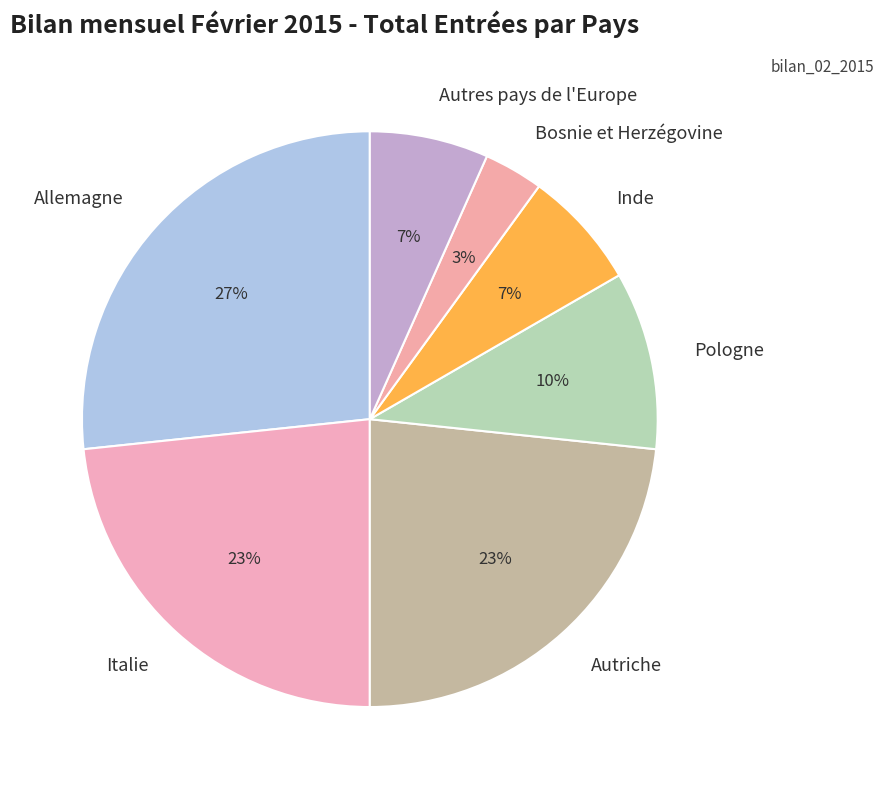

How many slices are in this pie chart?

7